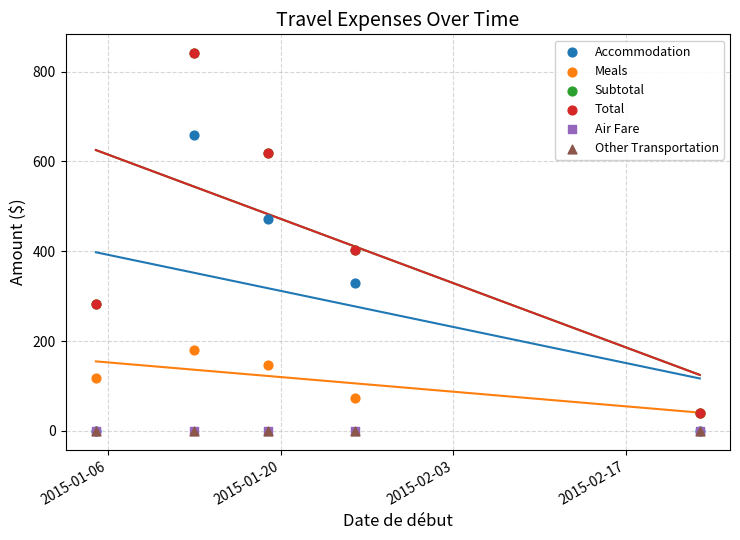

Which series contains the highest Y value?

Subtotal